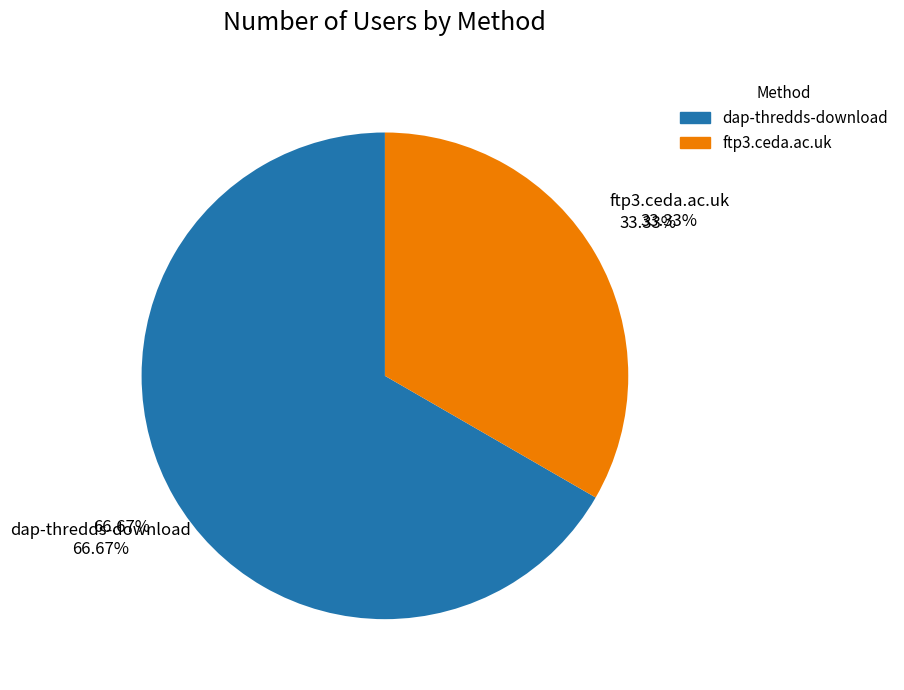

To the nearest percent, what is the difference between the largest and smallest slice percentages?

33%